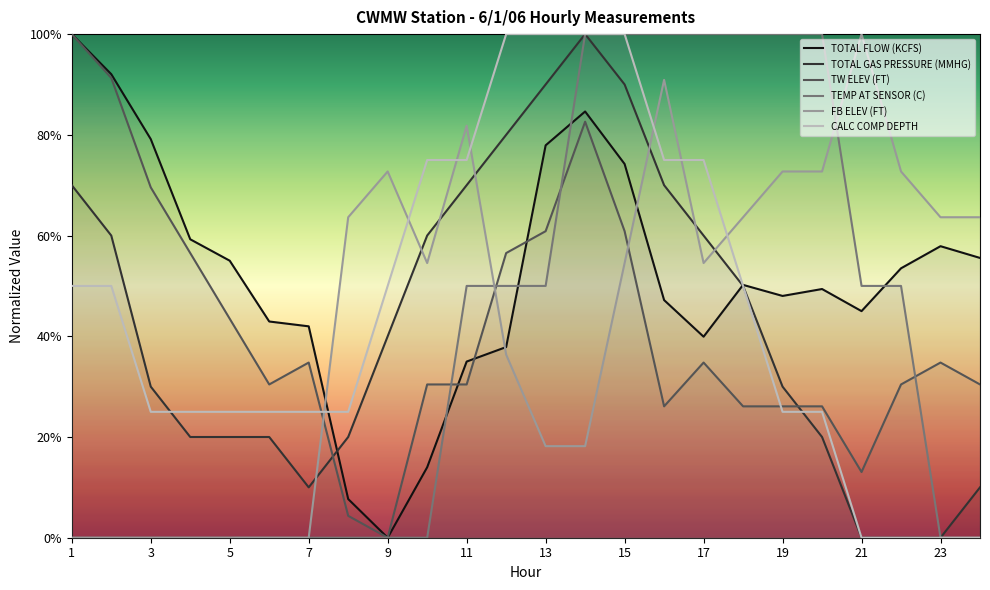

What is the difference between the maximum and minimum values in the FB ELEV (FT) series?

1.0